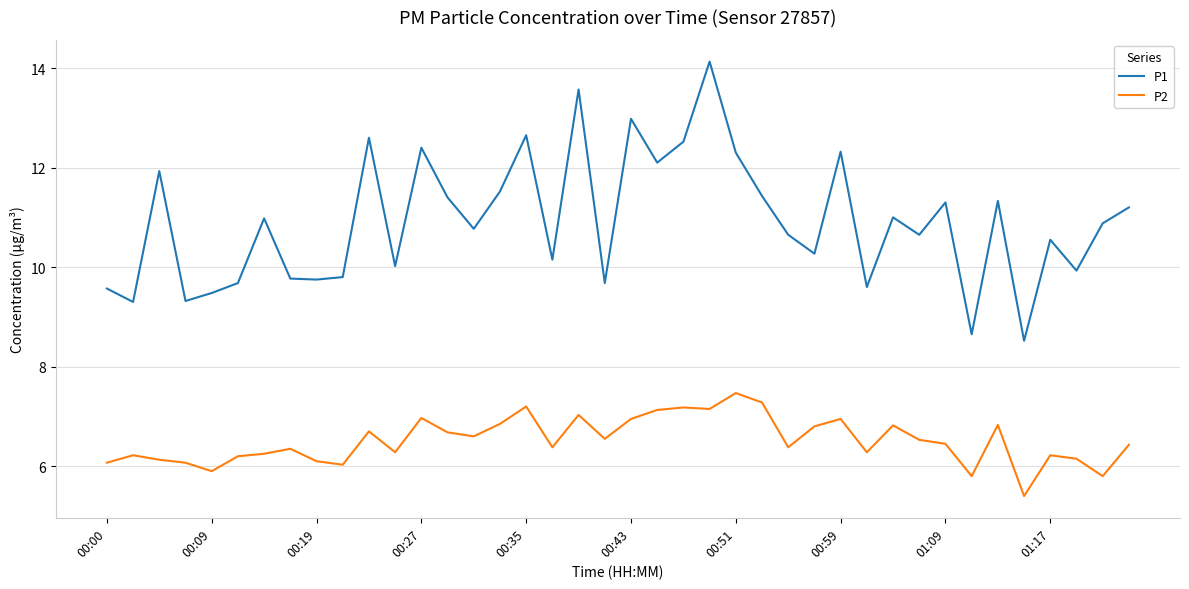

True or false: P2 and P1 cross at least once.

False